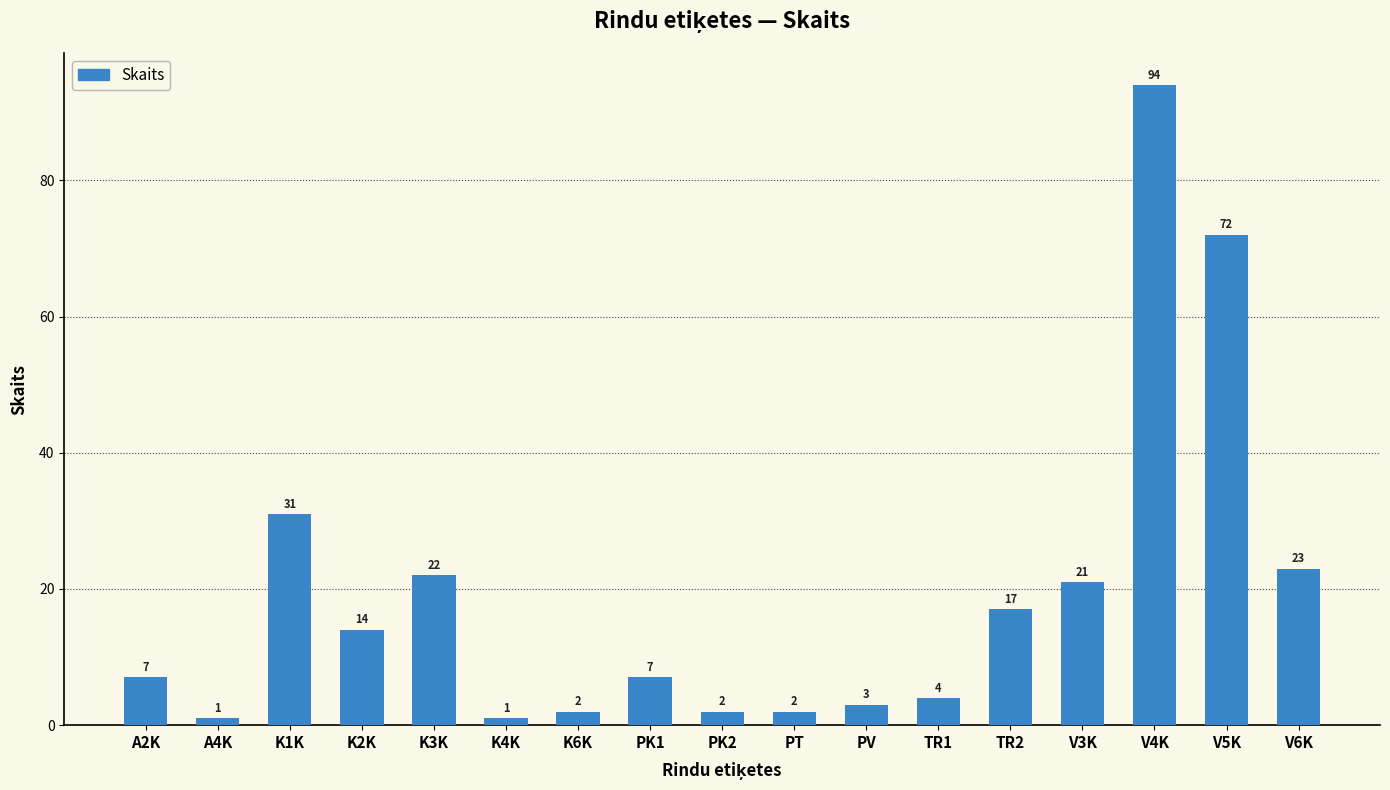

How many data points are less than 7?

7